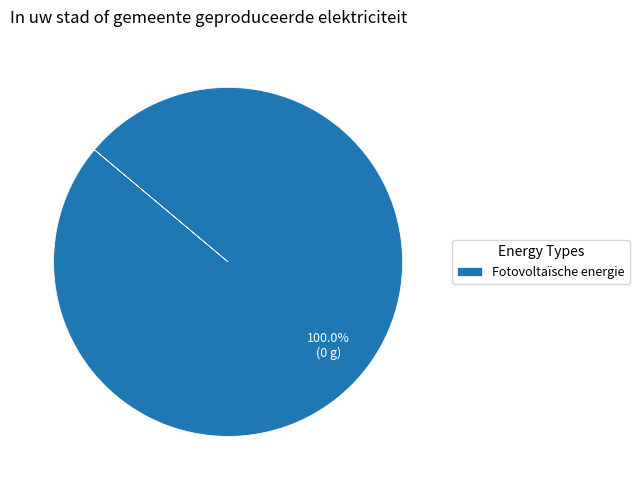

How many segments does this pie chart have?

1